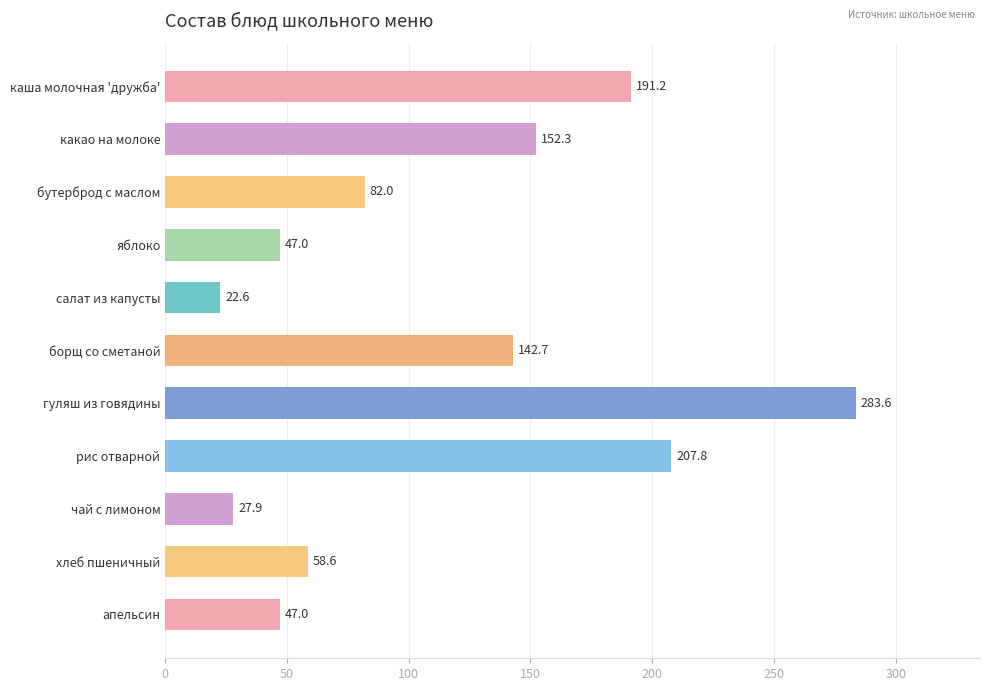

What is the difference between the maximum and minimum values?

261.0